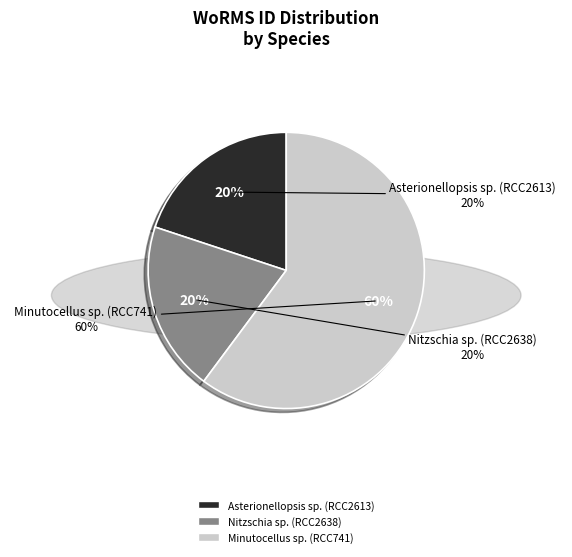

To the nearest percent, what percentage of the pie is Asterionellopsis sp. (RCC2613)?

20%